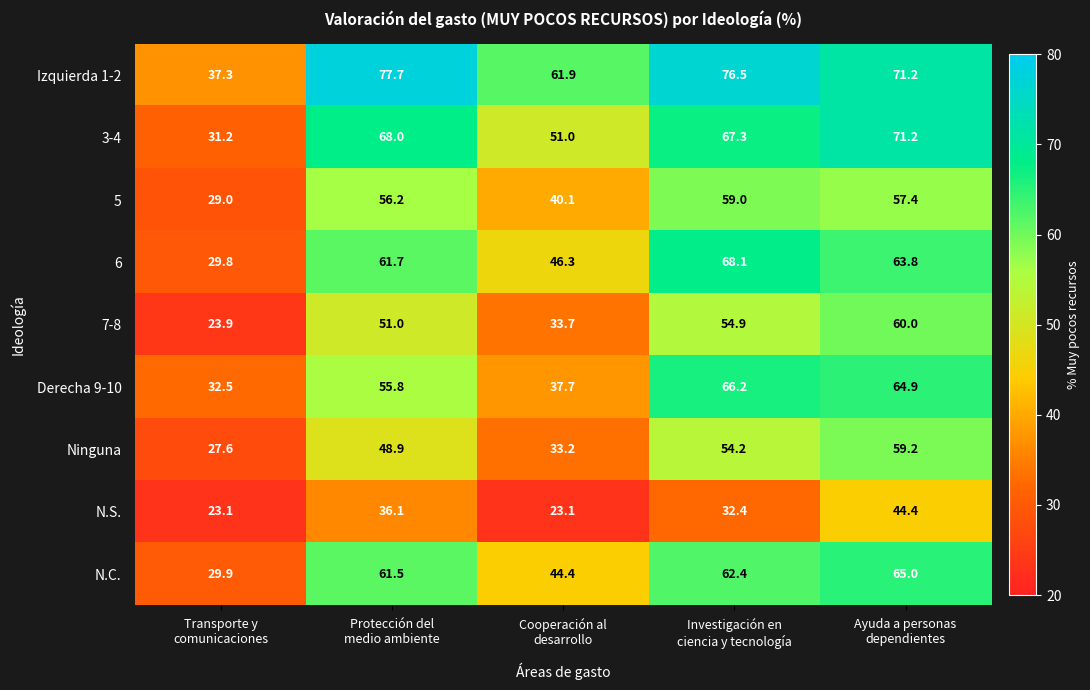

What is the difference between the second highest and second lowest values in the 5 series?

17.3